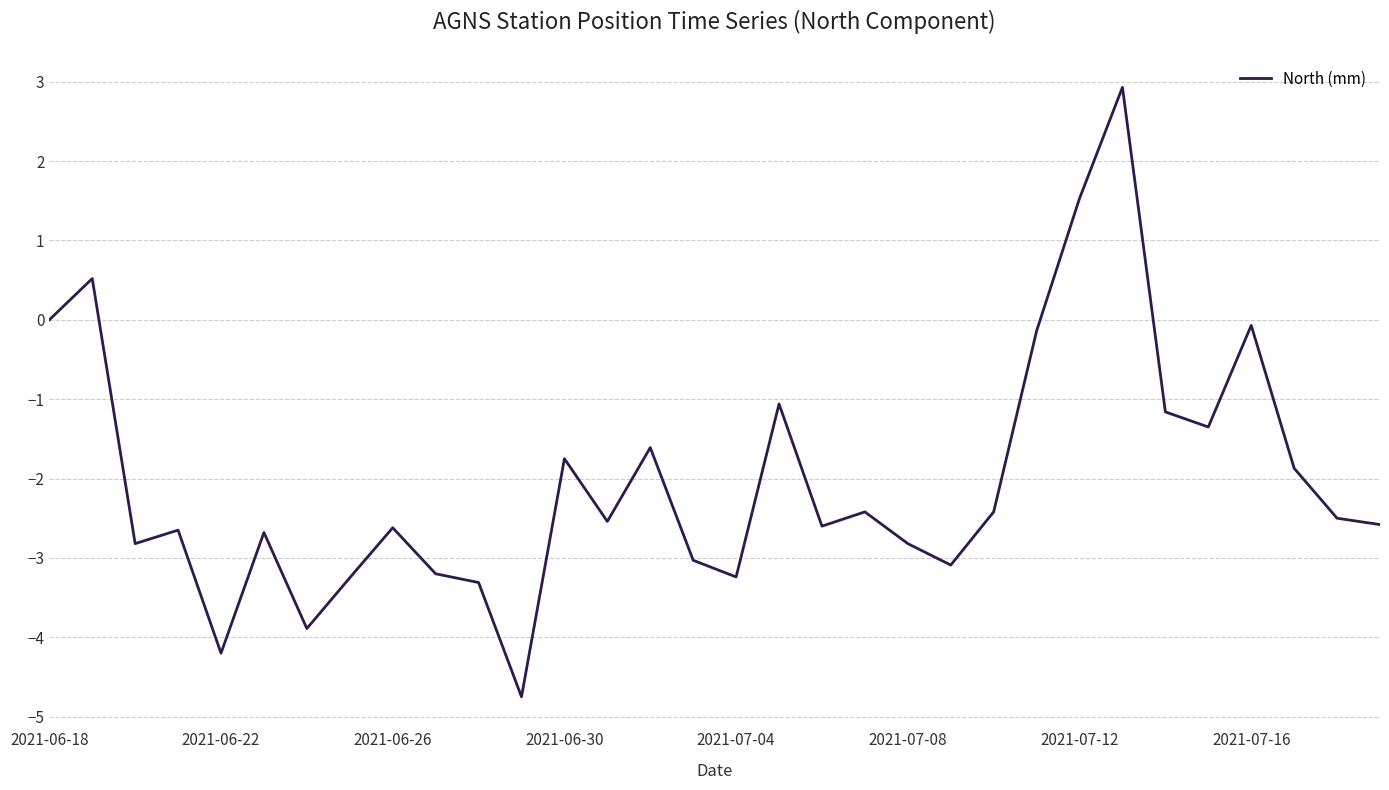

What is the greatest value displayed?

2.9